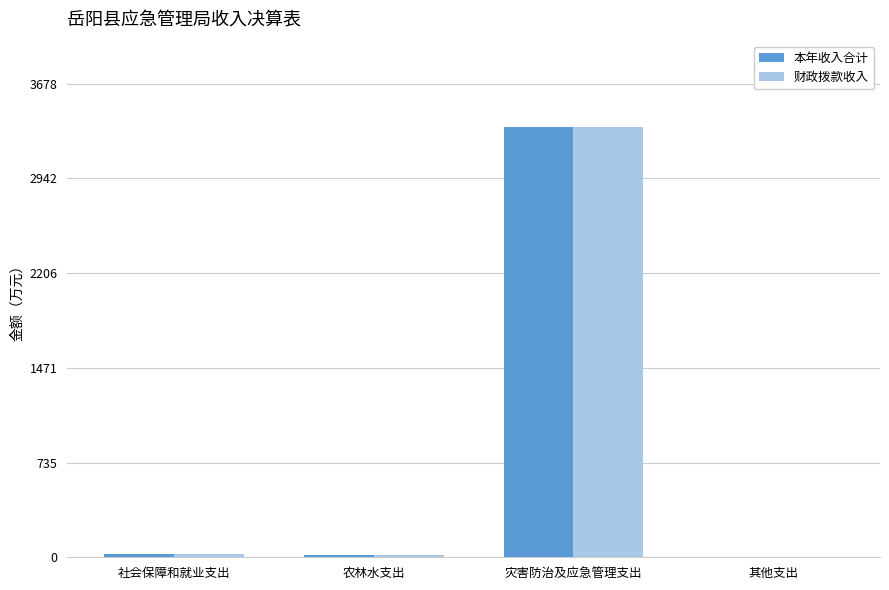

Which category has the highest value in the 本年收入合计 series?

灾害防治及应急管理支出